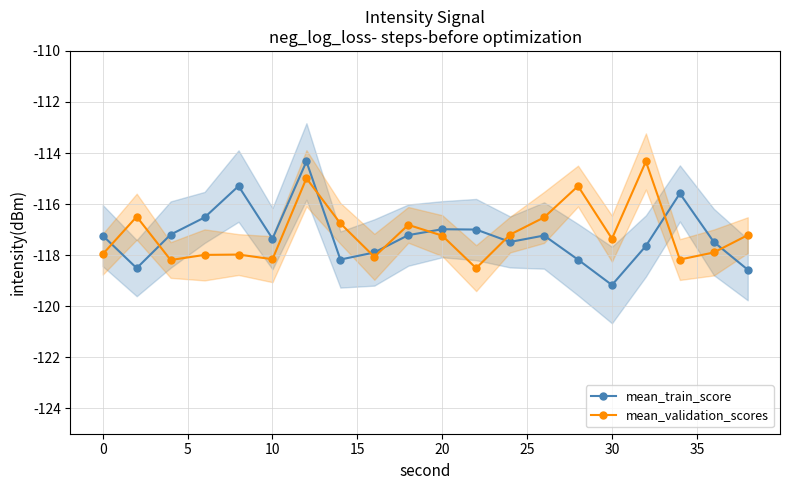

Which series has the widest spread of values?

mean_train_score